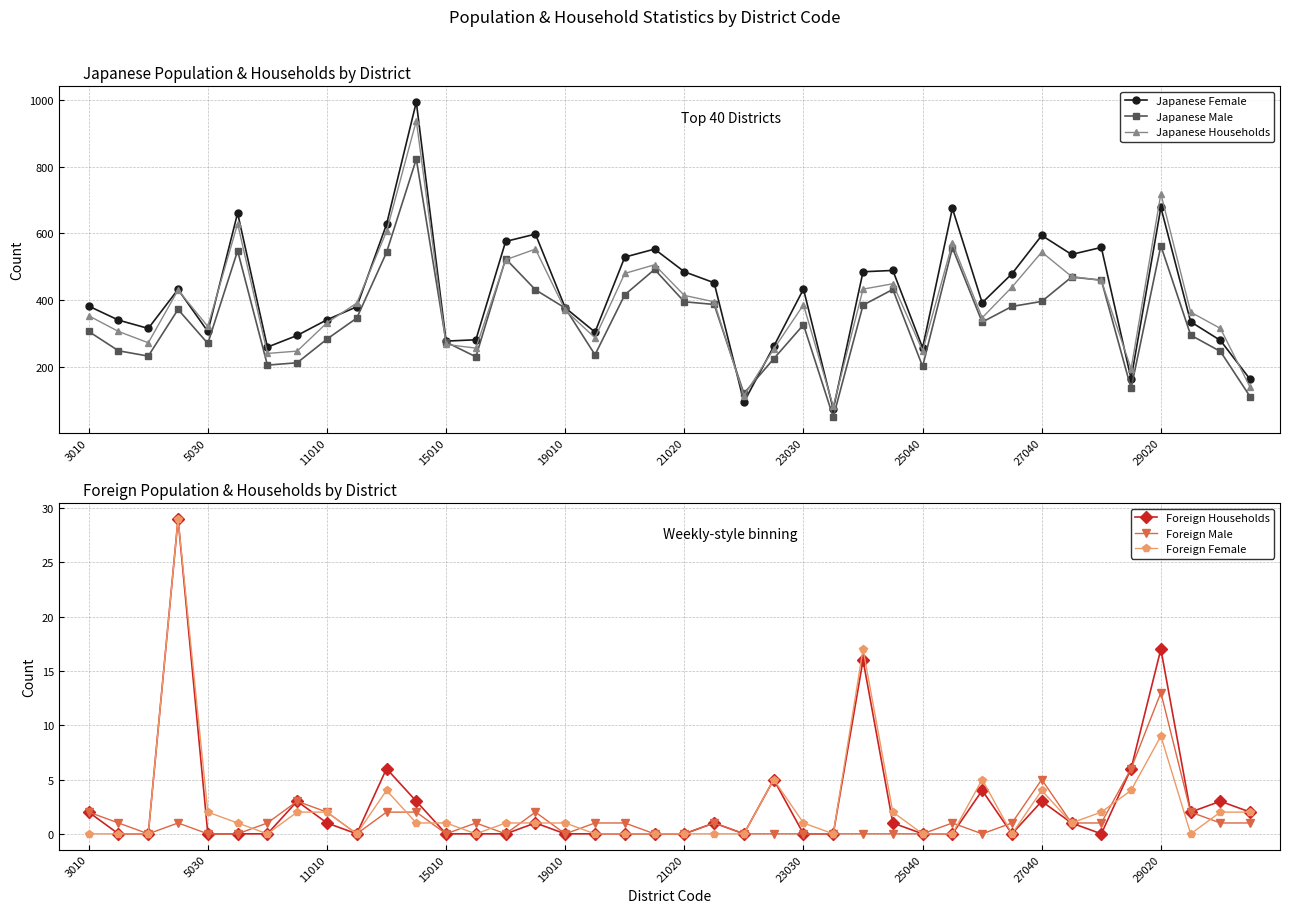

True or false: Japanese Female has a value of 1098 at 29020.

False